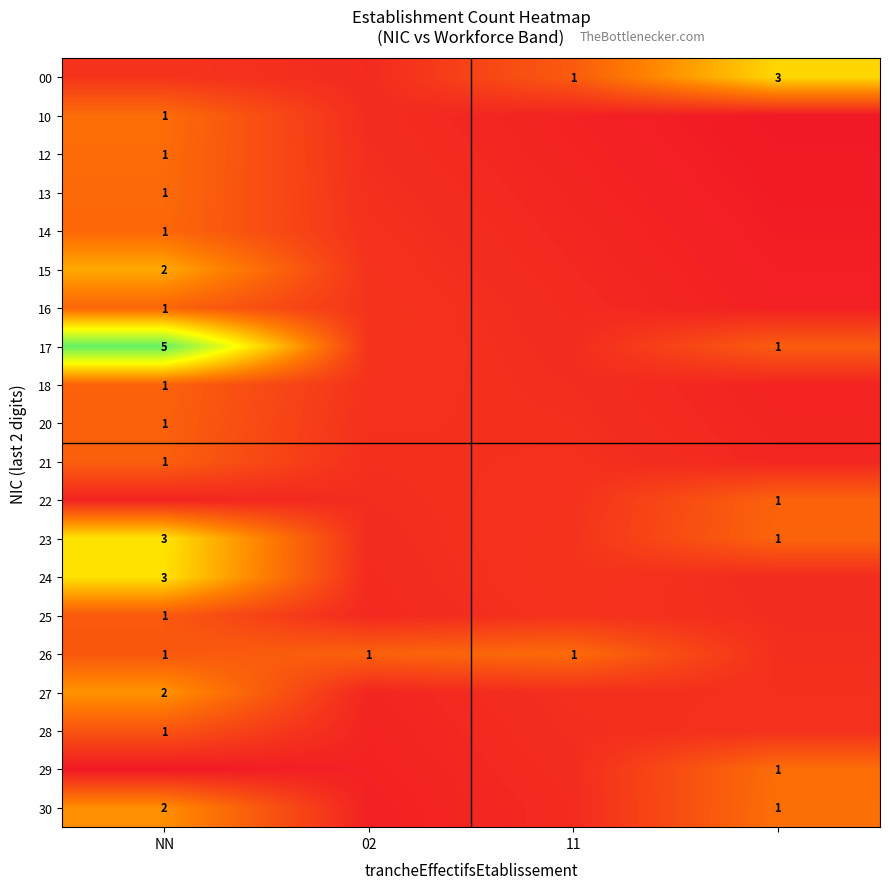

At which category is the sum across all series the highest?

NN